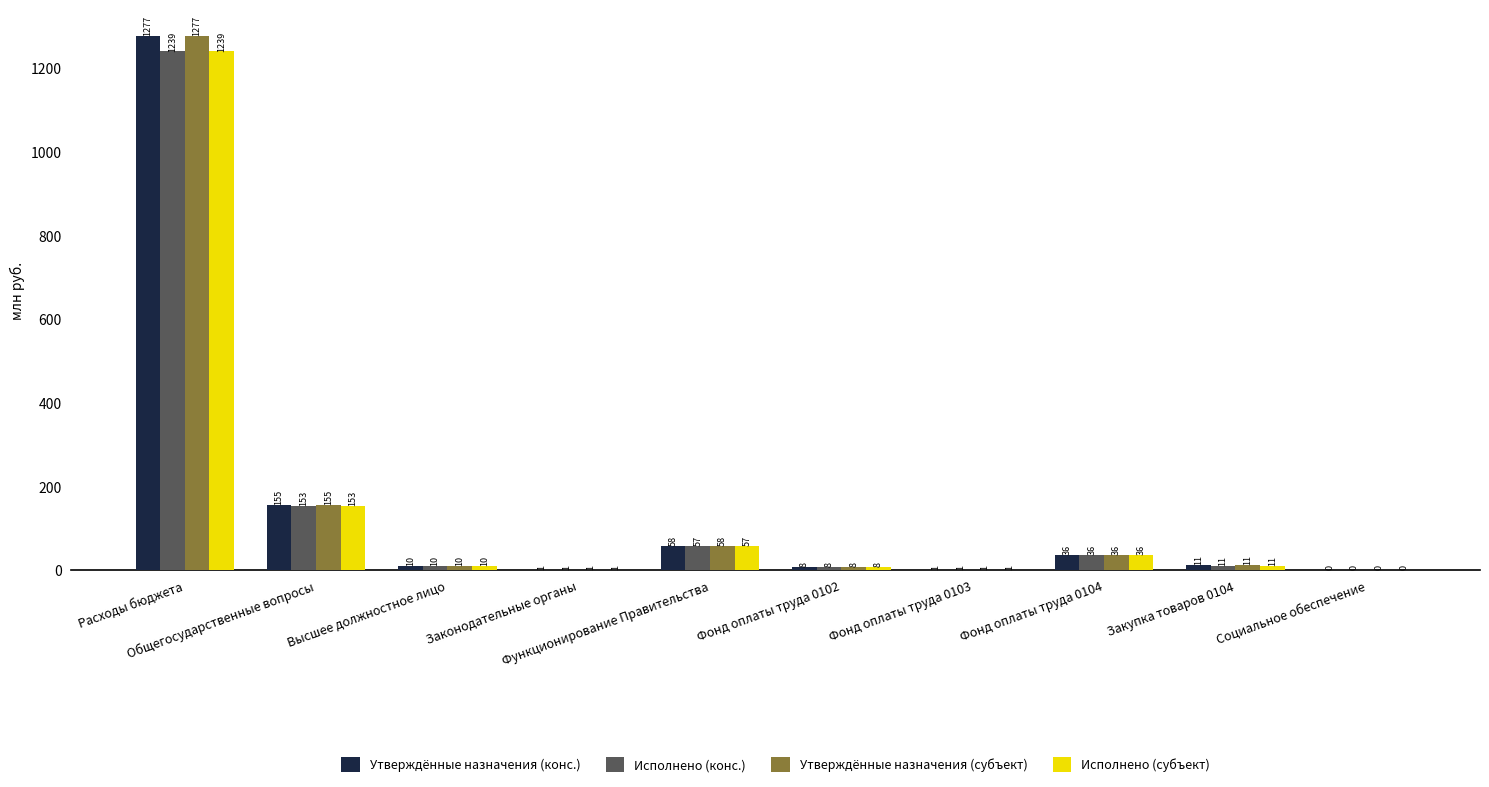

What is the label of the 3rd bar from the right?

Фонд оплаты труда 0104